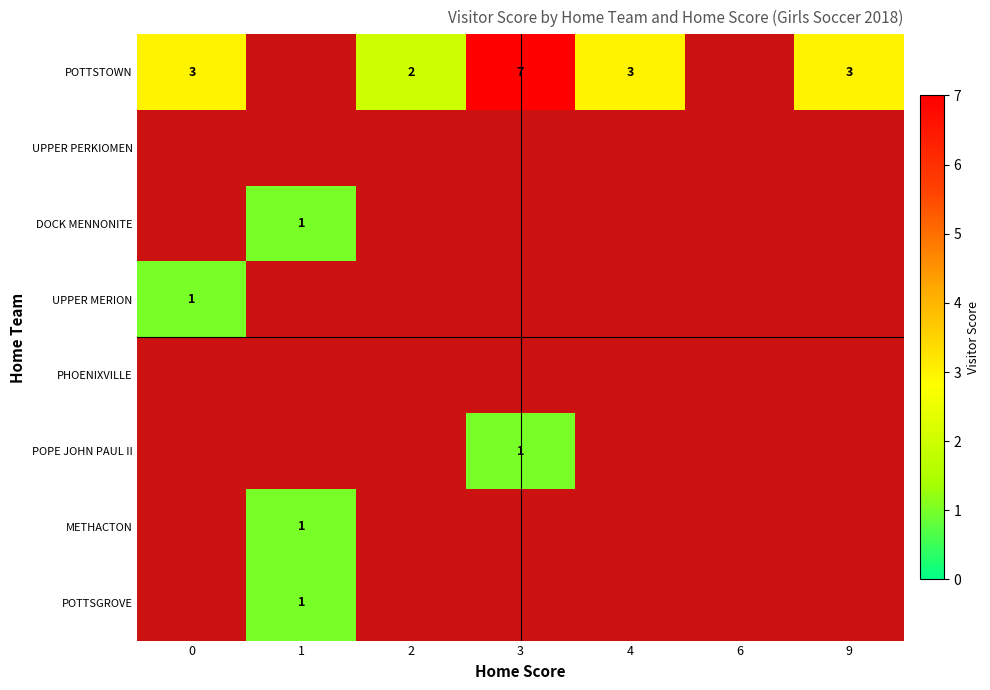

What is the sum of the POTTSTOWN values at 4 and 9?

6